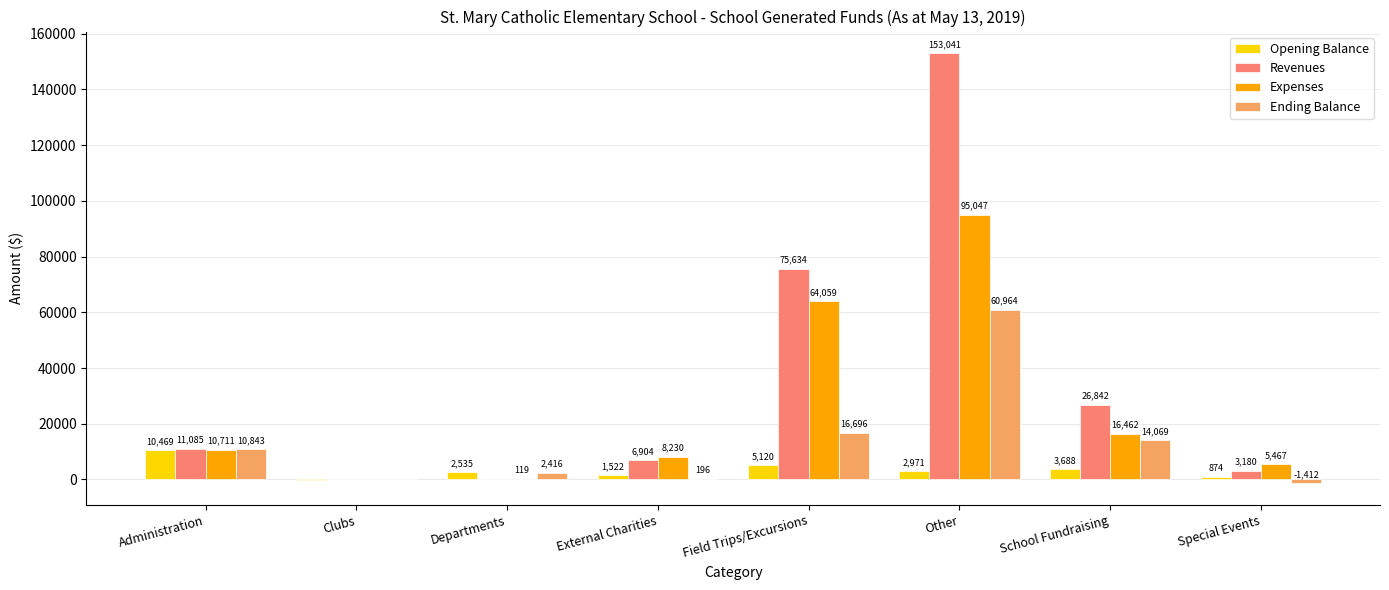

Which label corresponds to the largest value in the chart?

Other